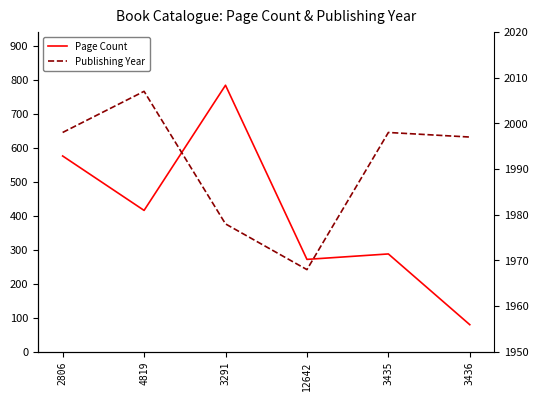

List the labels in order of Page Count value, largest first.

3291, 2806, 4819, 3435, 12642, 3436